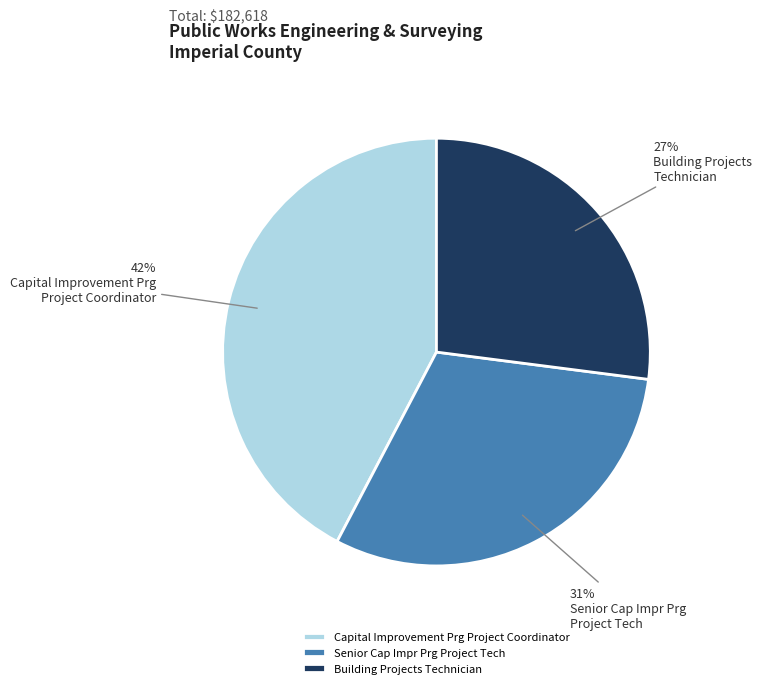

To the nearest percent, what is the difference between the largest and smallest slice percentages?

15%